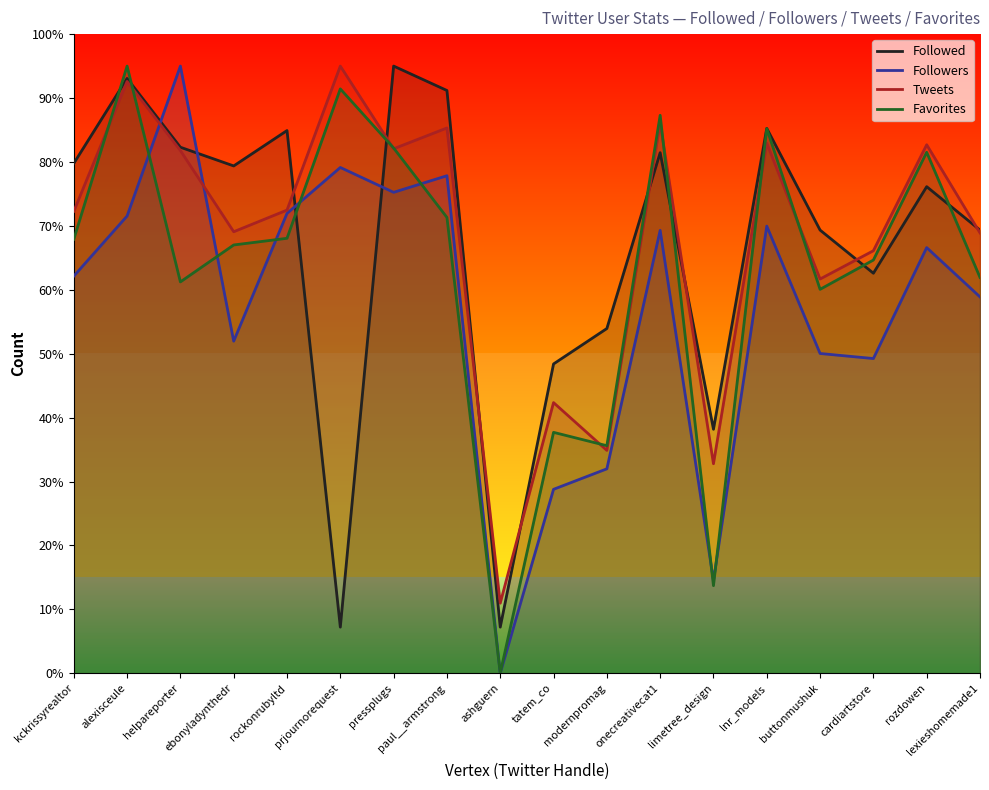

What is the approximate value of Favorites at tatem_co?

37.7